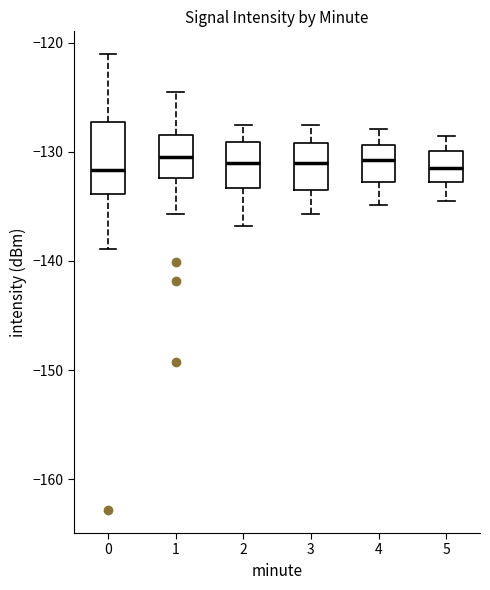

Which box is the tallest, from its lower edge to its upper edge?

0